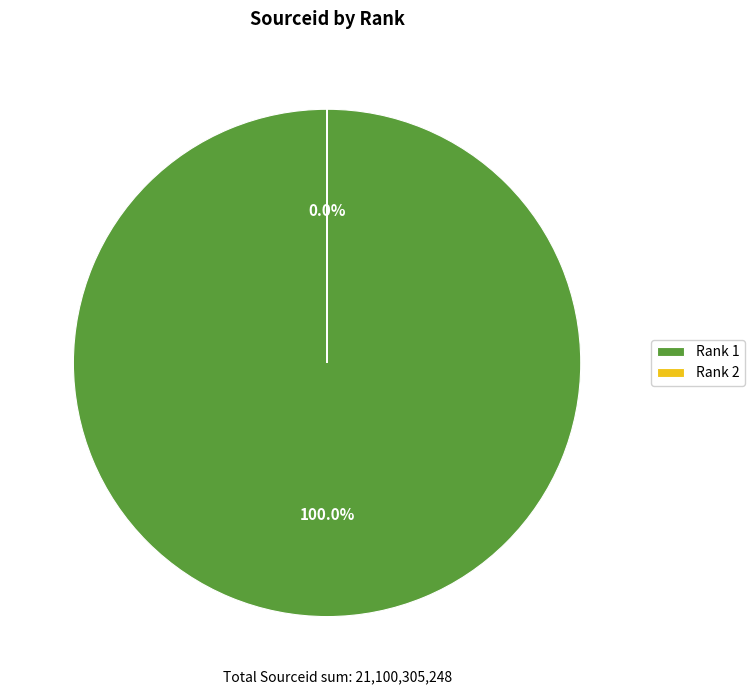

Combined, what portion of the pie is 2 and 1?

100.0%